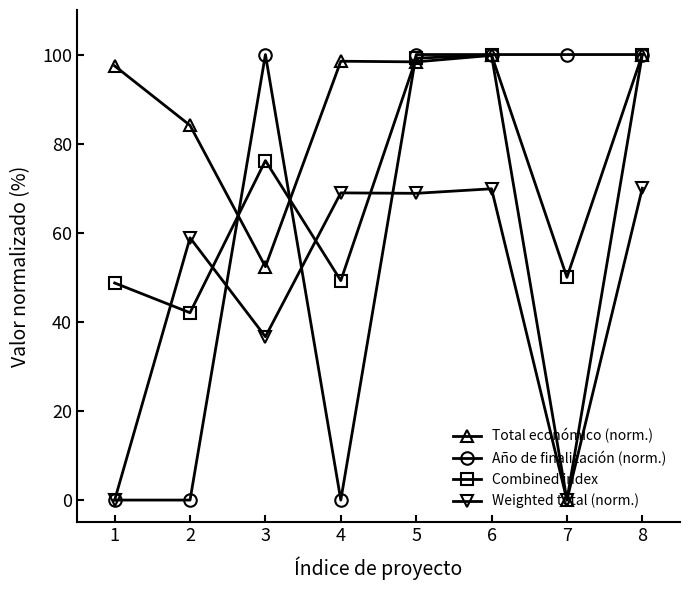

True or false: Combined index has a value of 100.0 at 8.

True